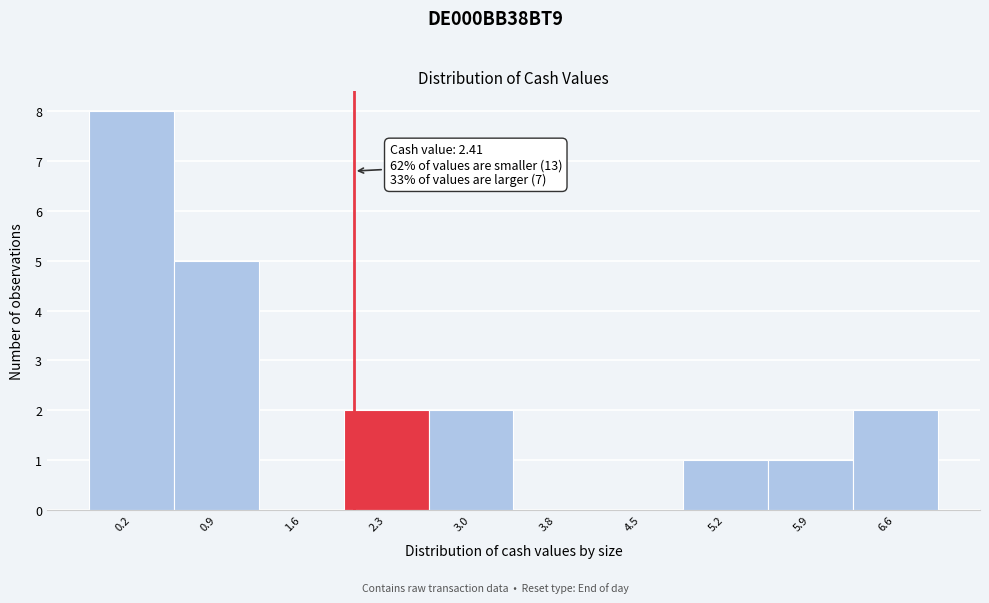

Reading right to left, list all the values displayed in this chart.

6.6=2	5.9=1	5.2=1	4.5=0	3.8=0	3.0=2	2.3=2	1.6=0	0.9=5	0.2=8